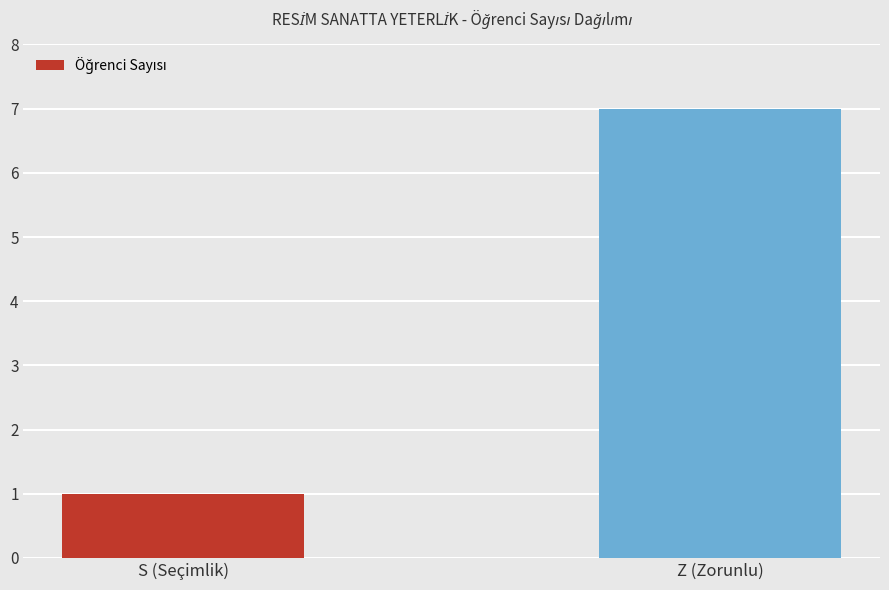

Which label corresponds to the largest value in the chart?

Z (Zorunlu)